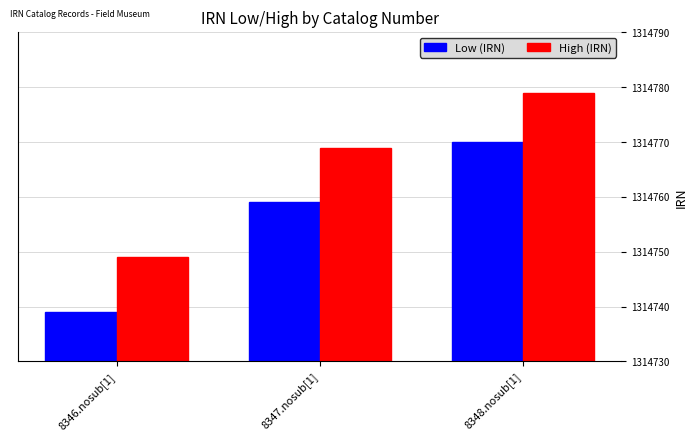

What position from the left is 8348.nosub[1]?

3